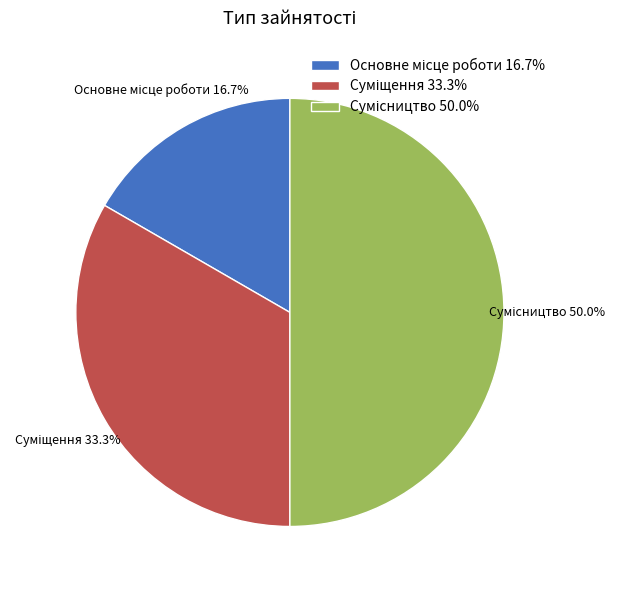

To the nearest percent, what is the combined percentage of Сумісництво and Суміщення?

83%